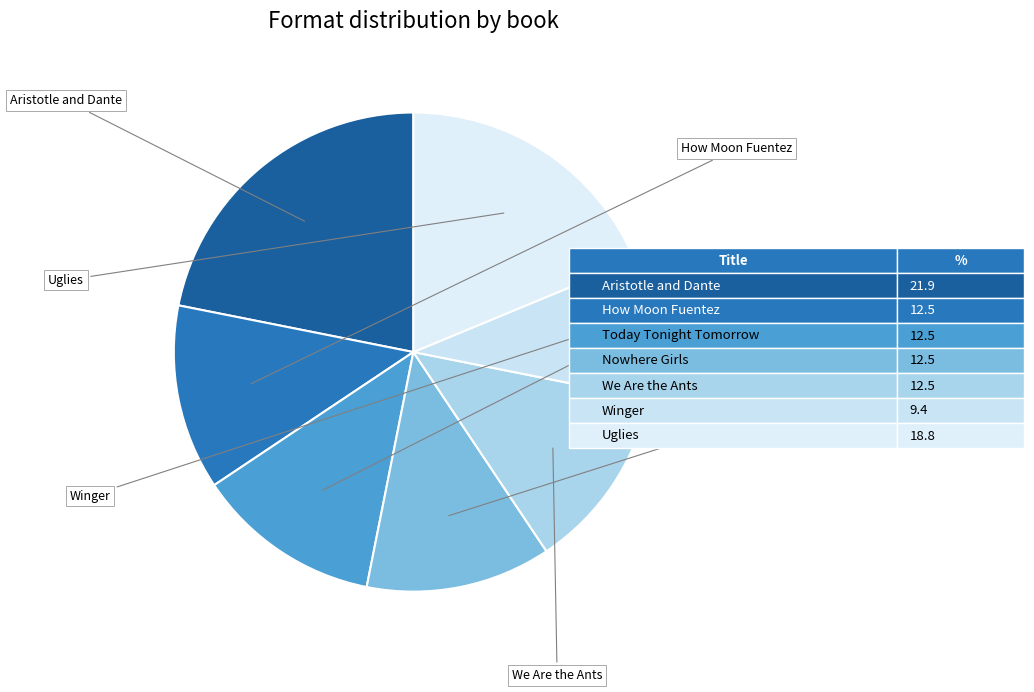

What is the total percentage of Aristotle and Dante and Nowhere Girls?

34.4%